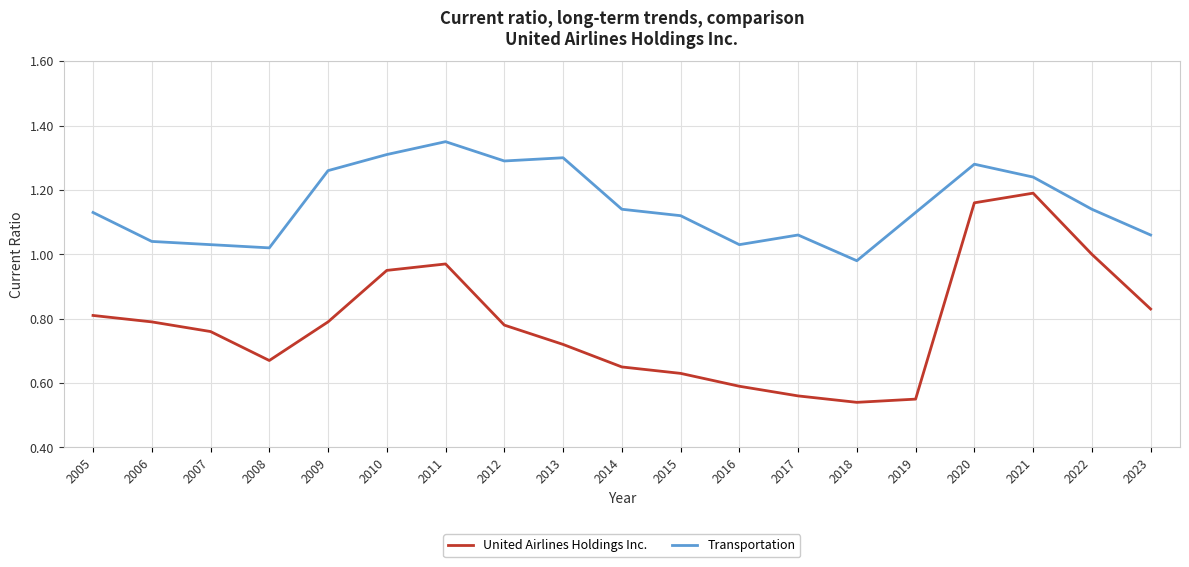

Which label corresponds to the largest value in the chart?

2011